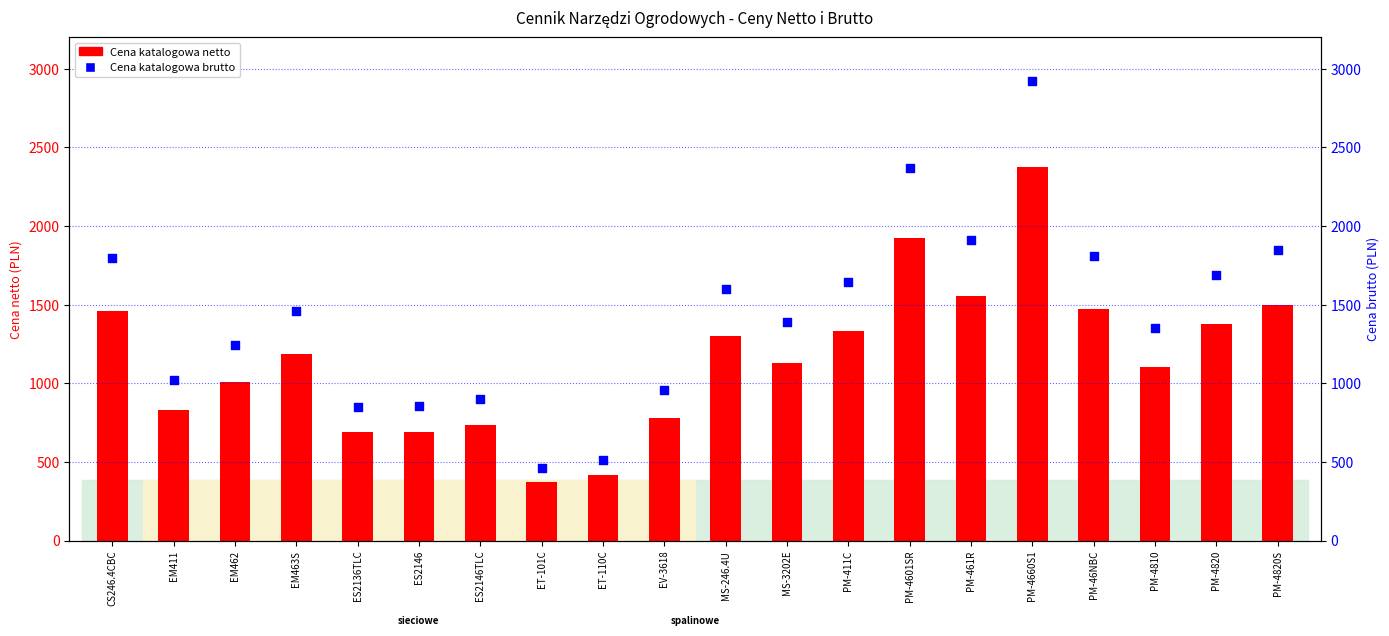

At how many categories does at least one series exceed 1990?

2